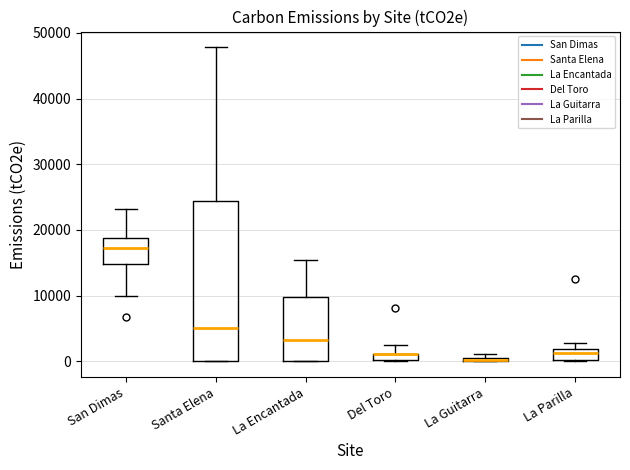

Comparing the boxes themselves (not the whiskers), which one is the tallest?

Santa Elena